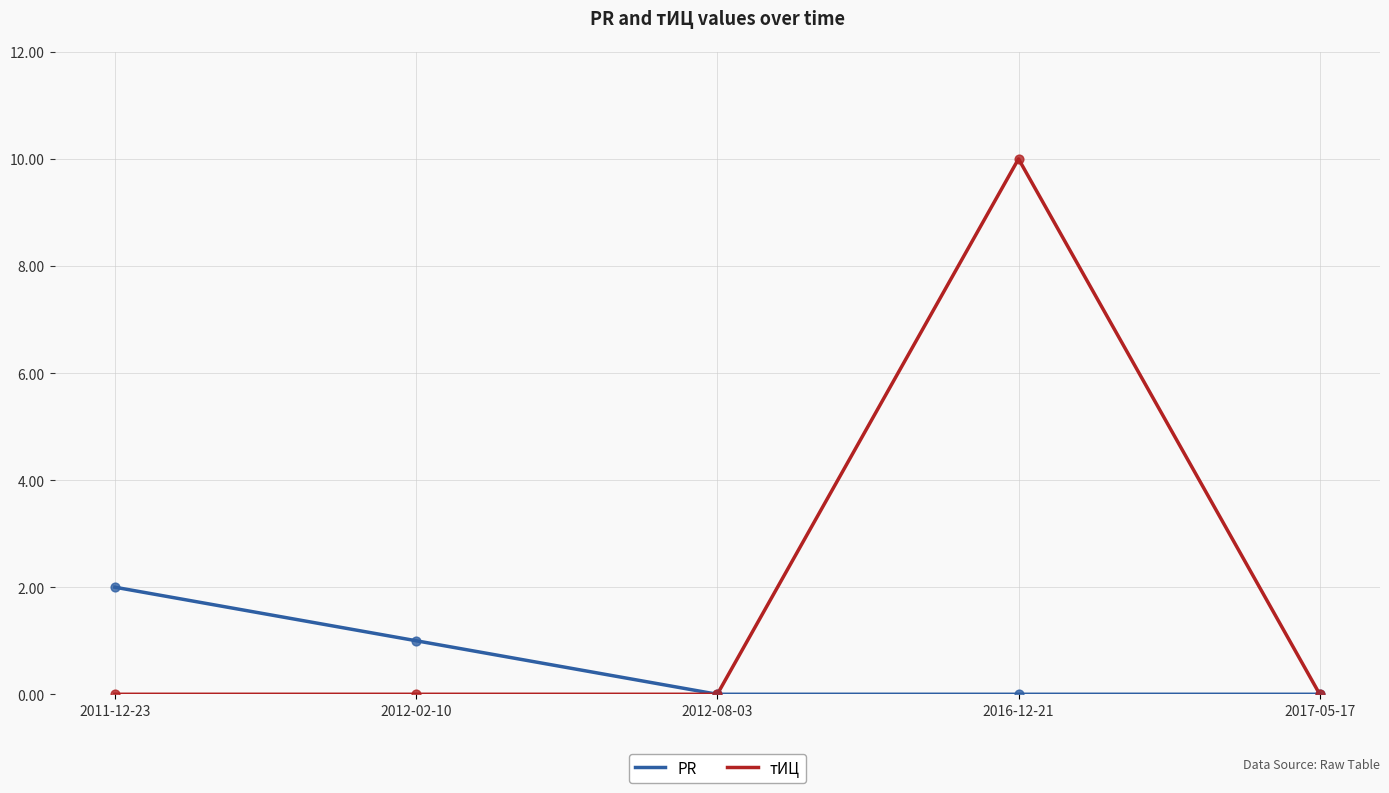

Is the value of тИЦ at 2012-02-10 greater than the value of PR at 2011-12-23?

No